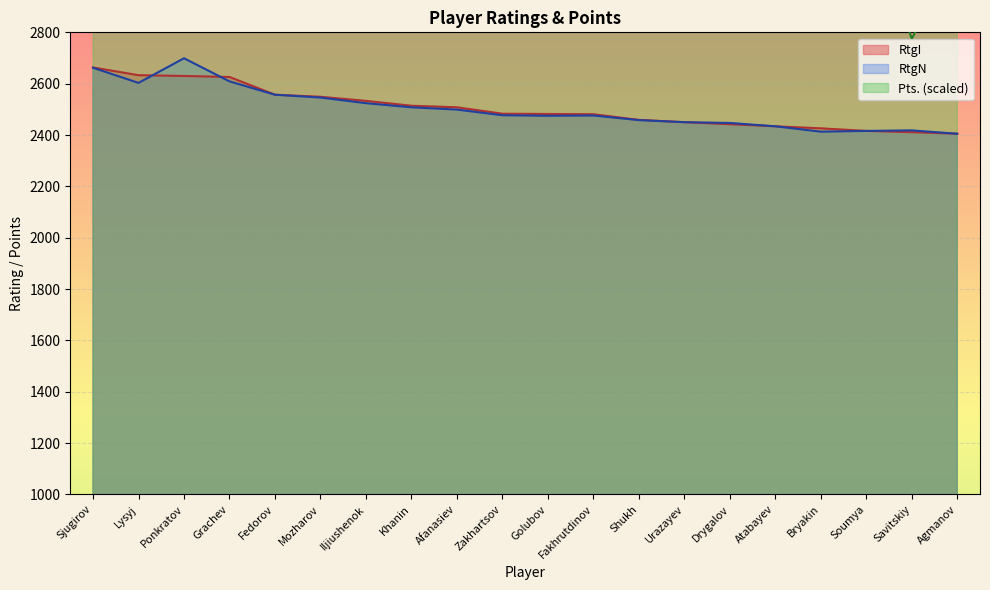

How many values in the RtgI series exceed 2483?

9